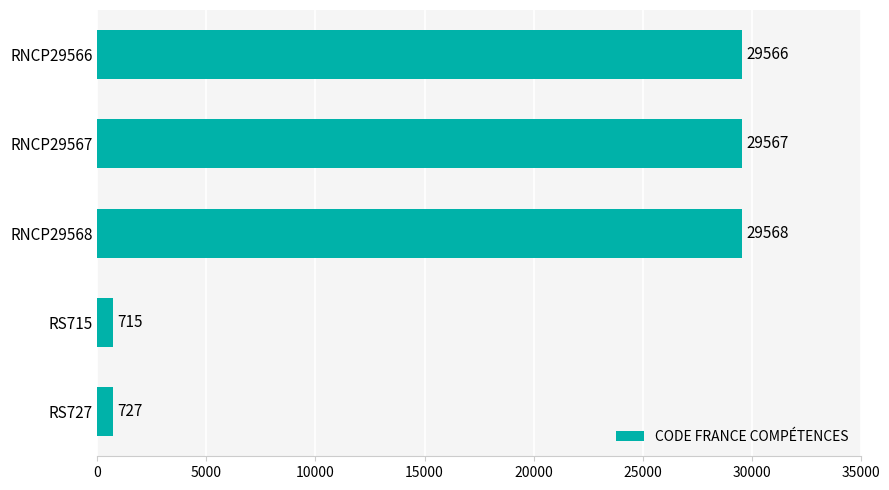

What is the difference between the maximum and minimum values?

28853